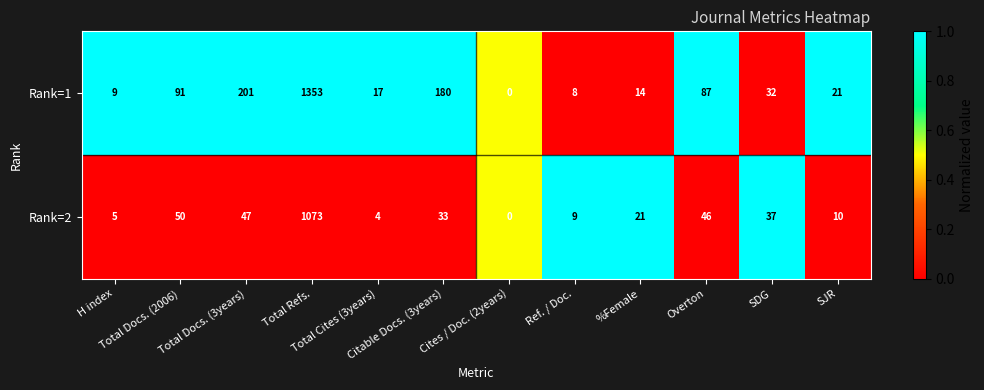

Which series has the largest total across all categories?

Rank=1